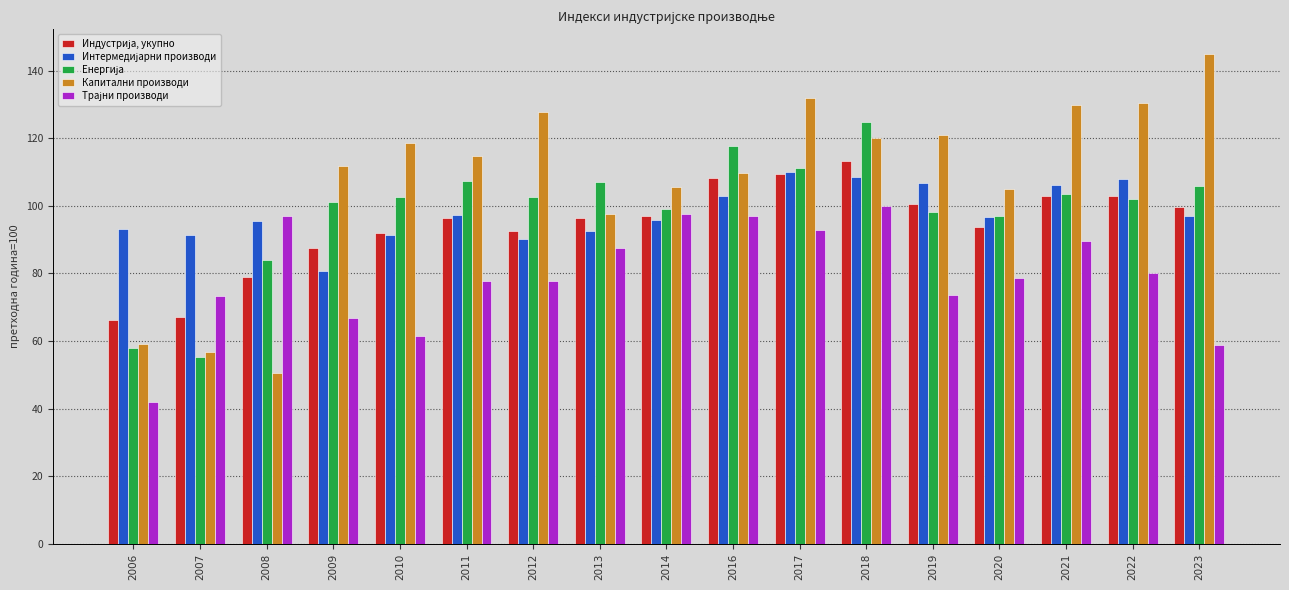

How many categories are shown in the chart?

17